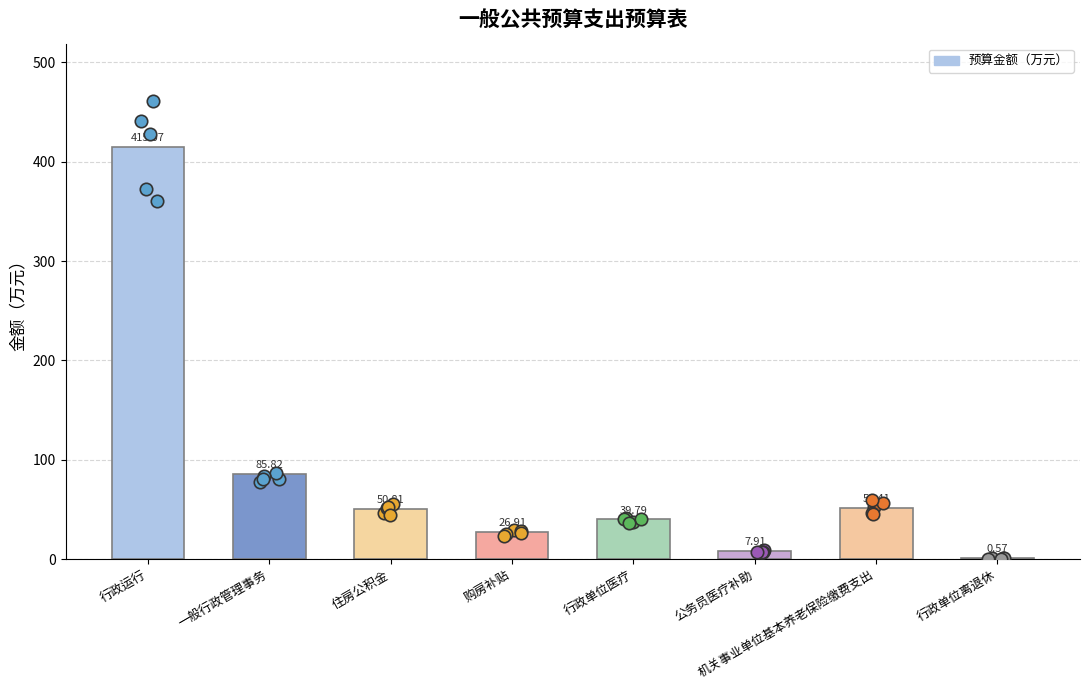

What is the change in value from 住房公积金 to 行政单位离退休?

-50.2